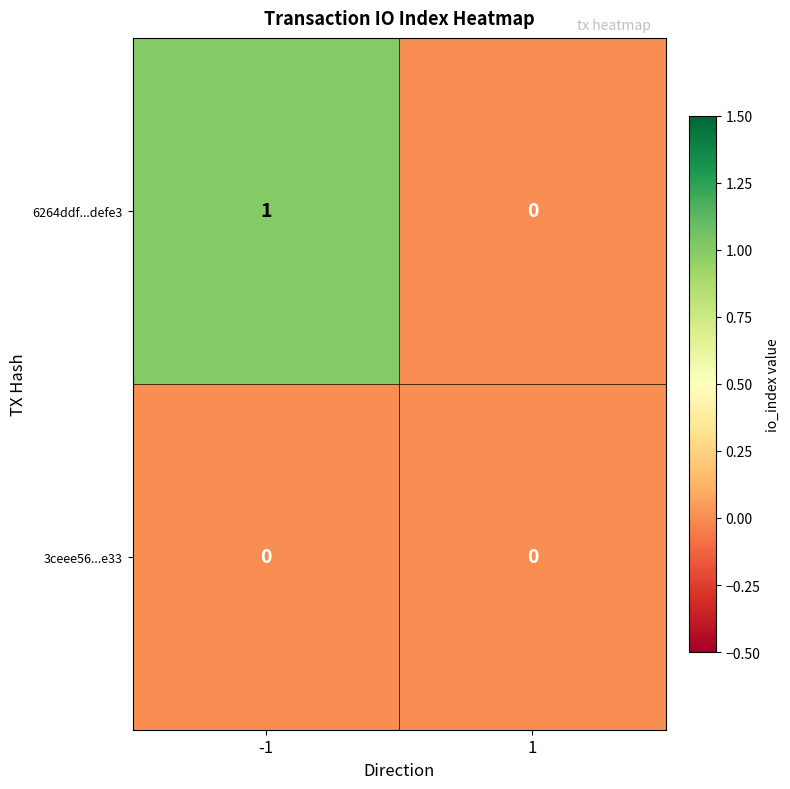

Reading left to right, transcribe all the data shown in this chart.

6264ddf...defe3: -1=1	1=0
3ceee56...e33: -1=0	1=0